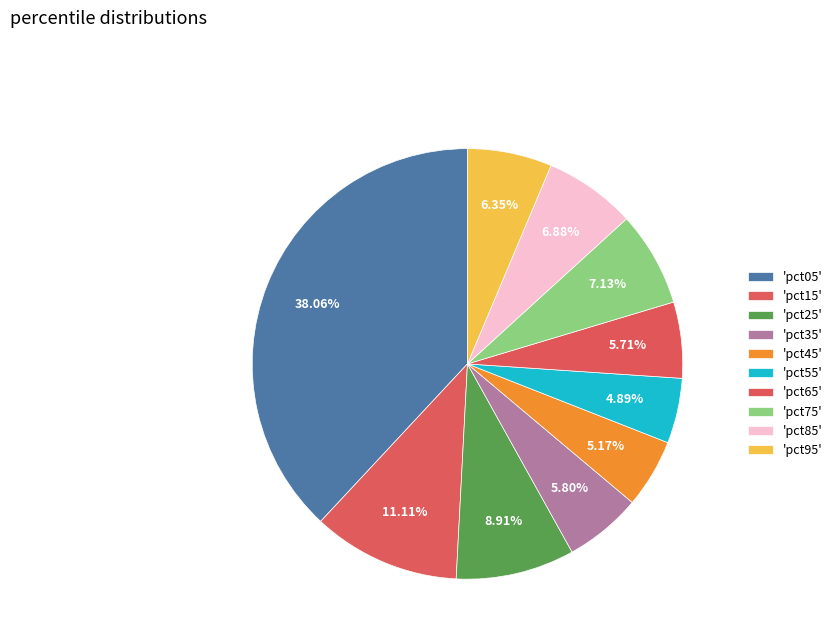

What is the largest slice in the pie chart?

pct05